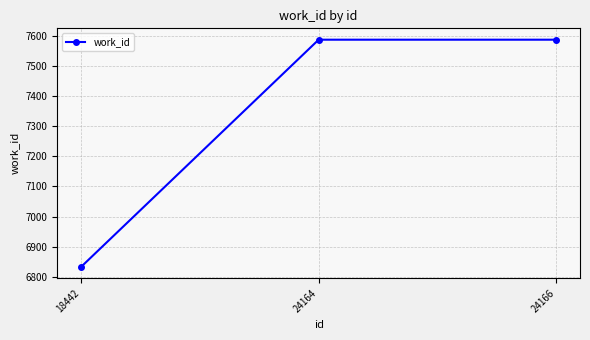

Between 24164 and 18442, which is larger?

24164